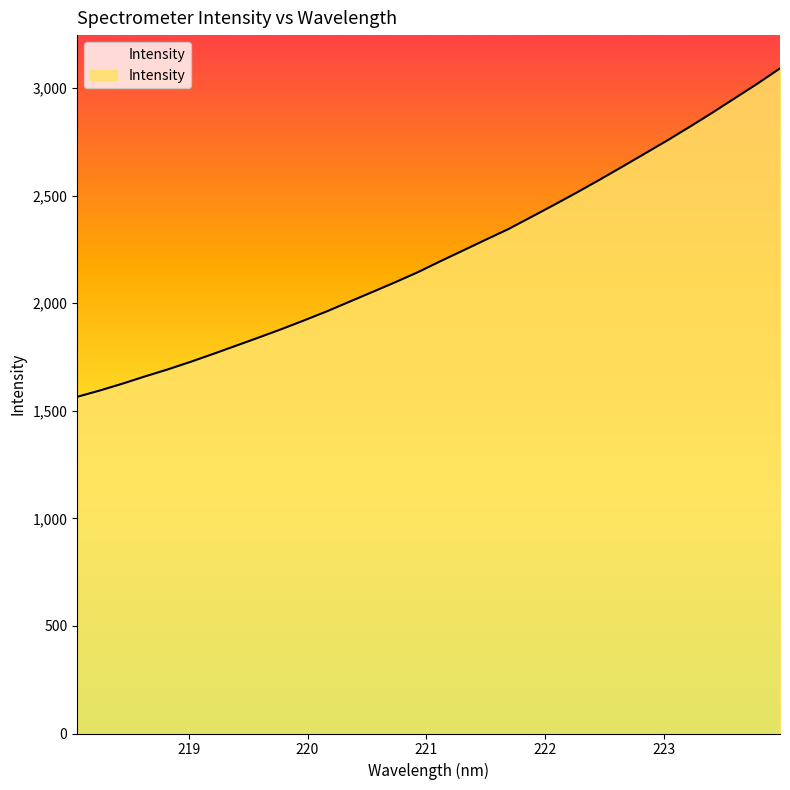

What is the smallest value displayed?

1564.6